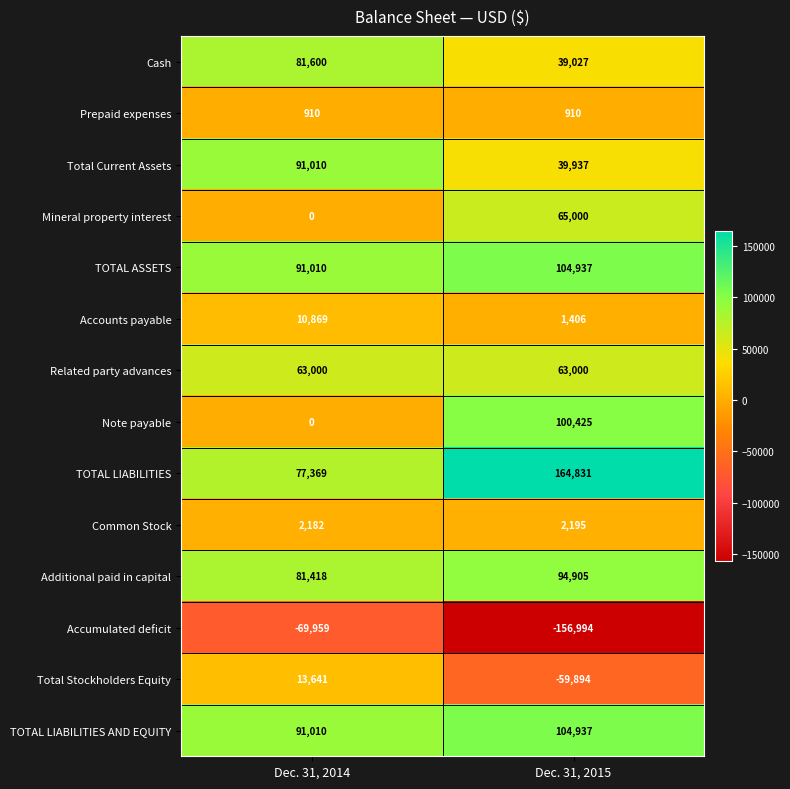

What value does the Additional paid in capital series have at Dec. 31, 2015, to the nearest 100?

94900